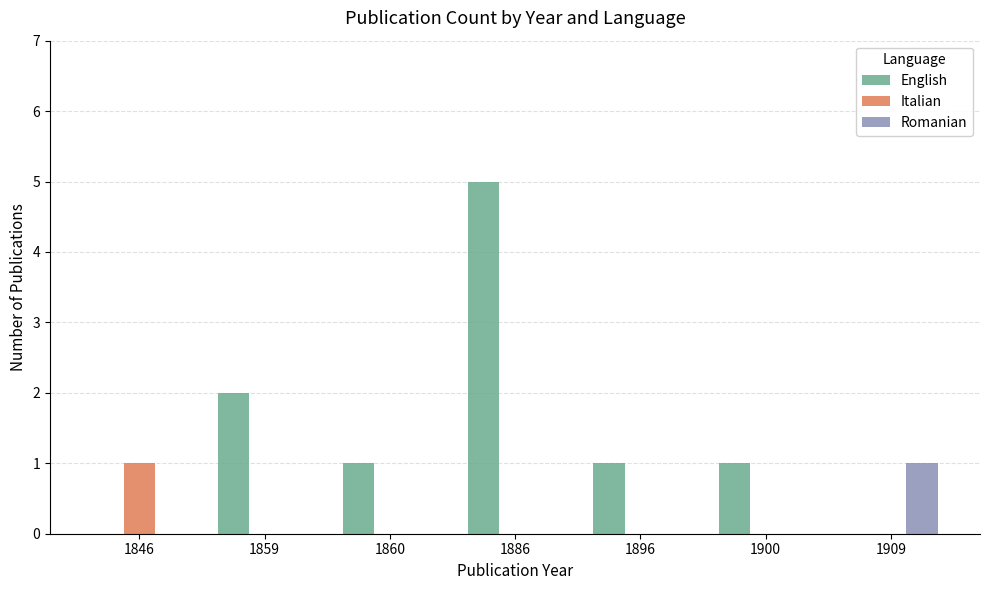

The value of English at 1896 is 1. True or false?

True